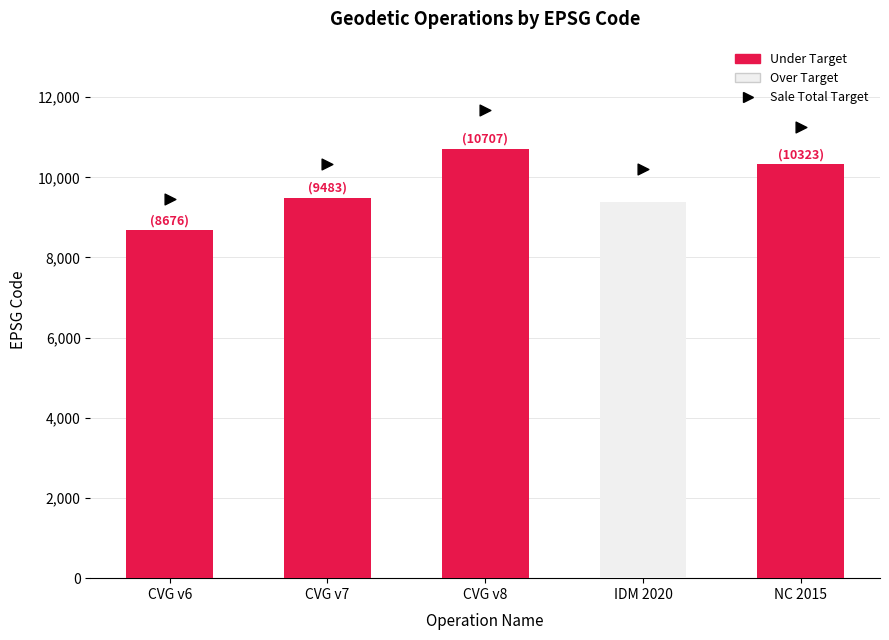

What is the change in value from CVG v6 to CVG v7?

+879.6